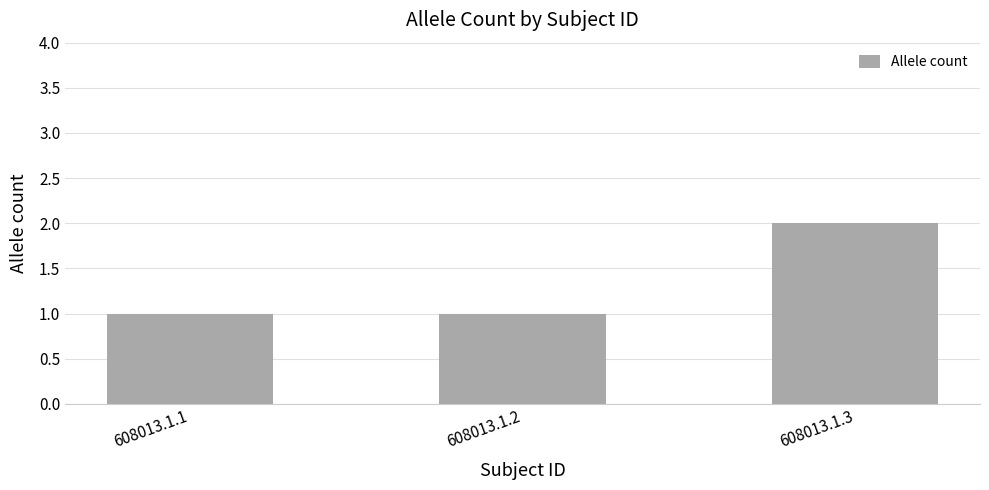

Is it true that the value at 608013.1.1 is 1?

True